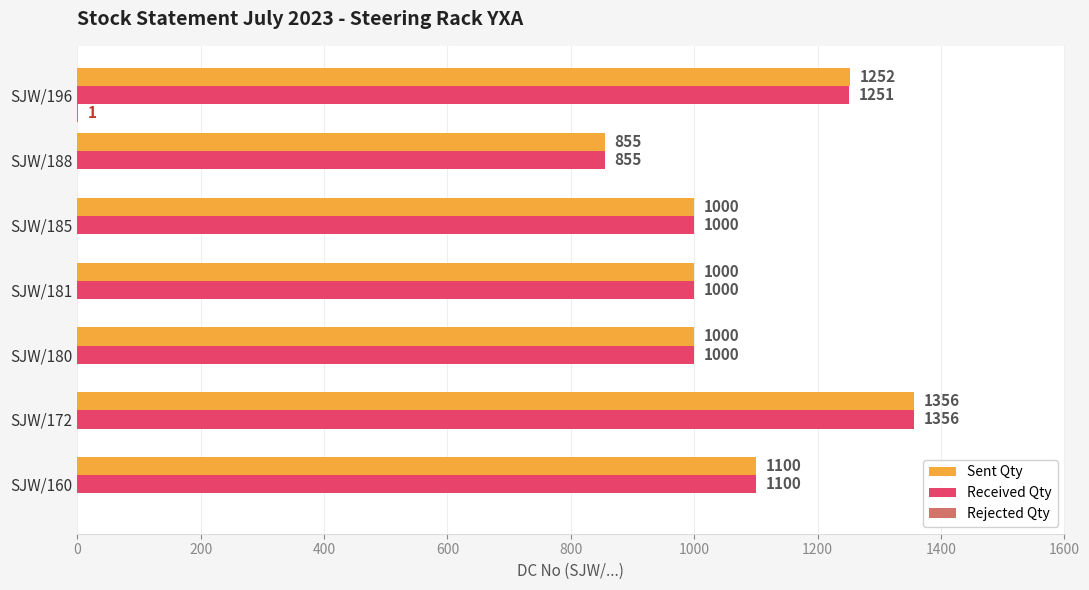

At which label is Received Qty closest to 1105?

SJW/160